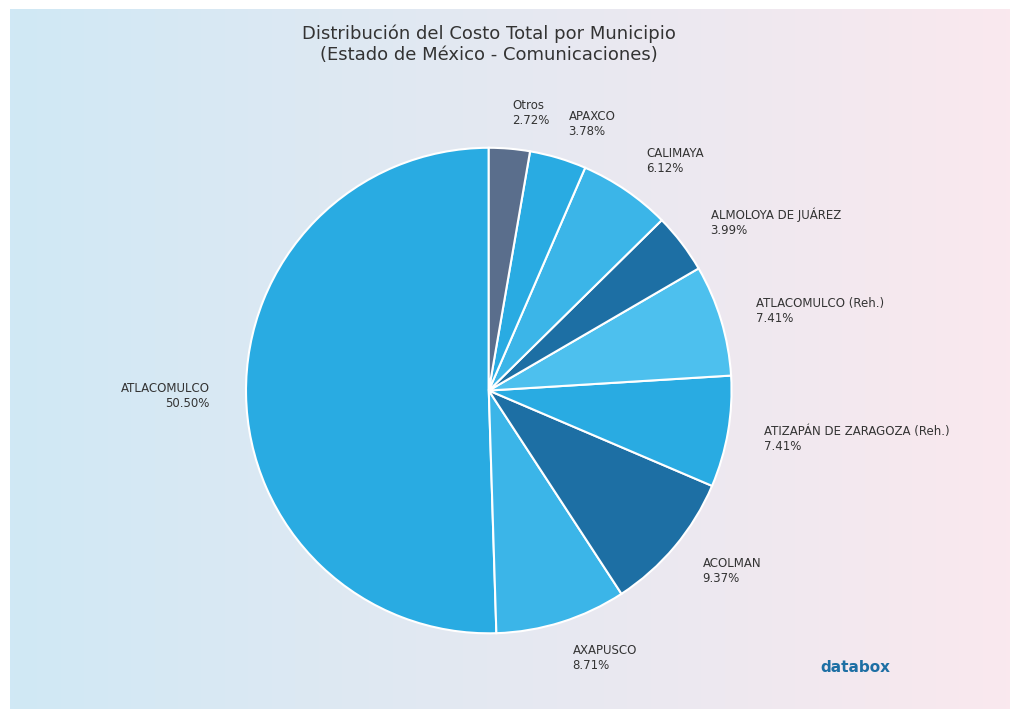

The CALIMAYA slice represents 1% of the pie. True or false?

False